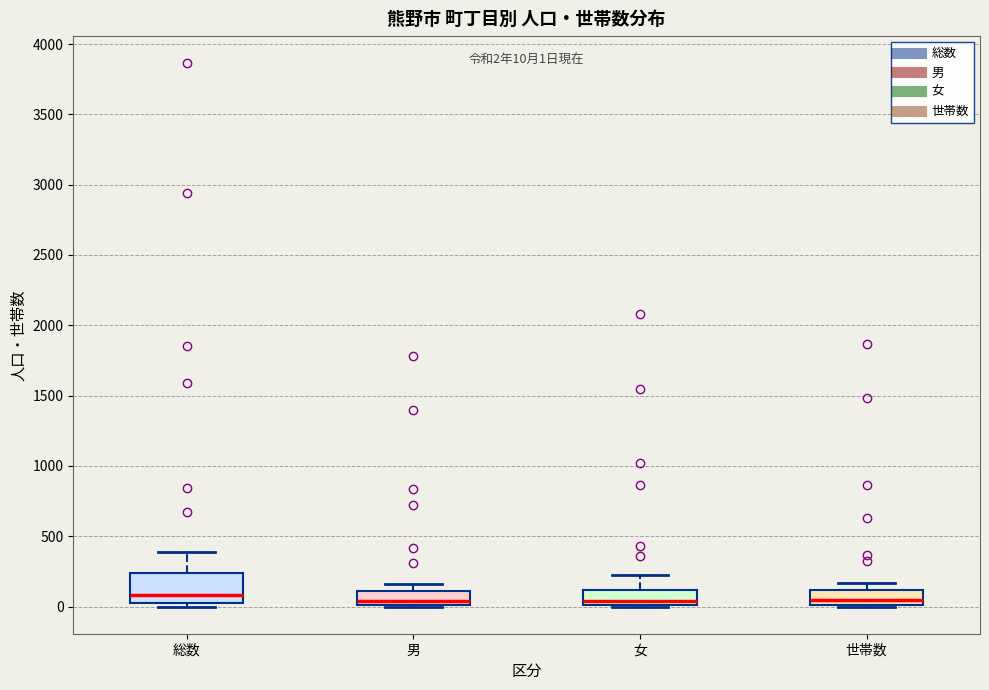

Comparing the boxes themselves (not the whiskers), which one is the tallest?

総数